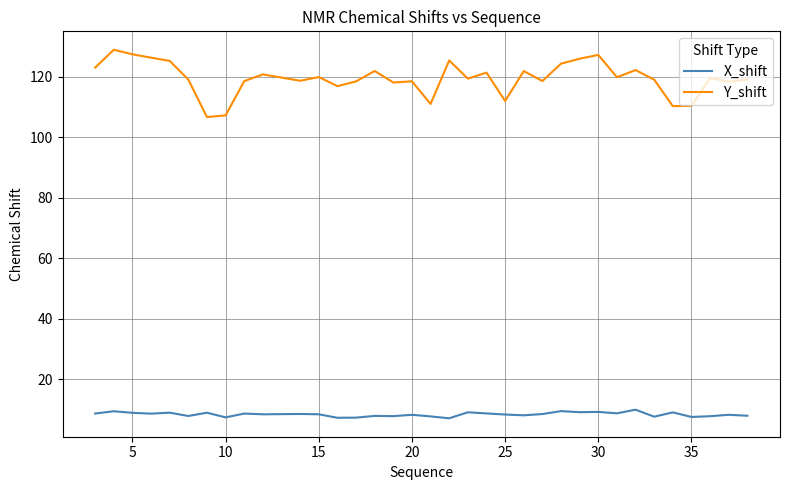

Which series has the widest spread of values?

Y_shift